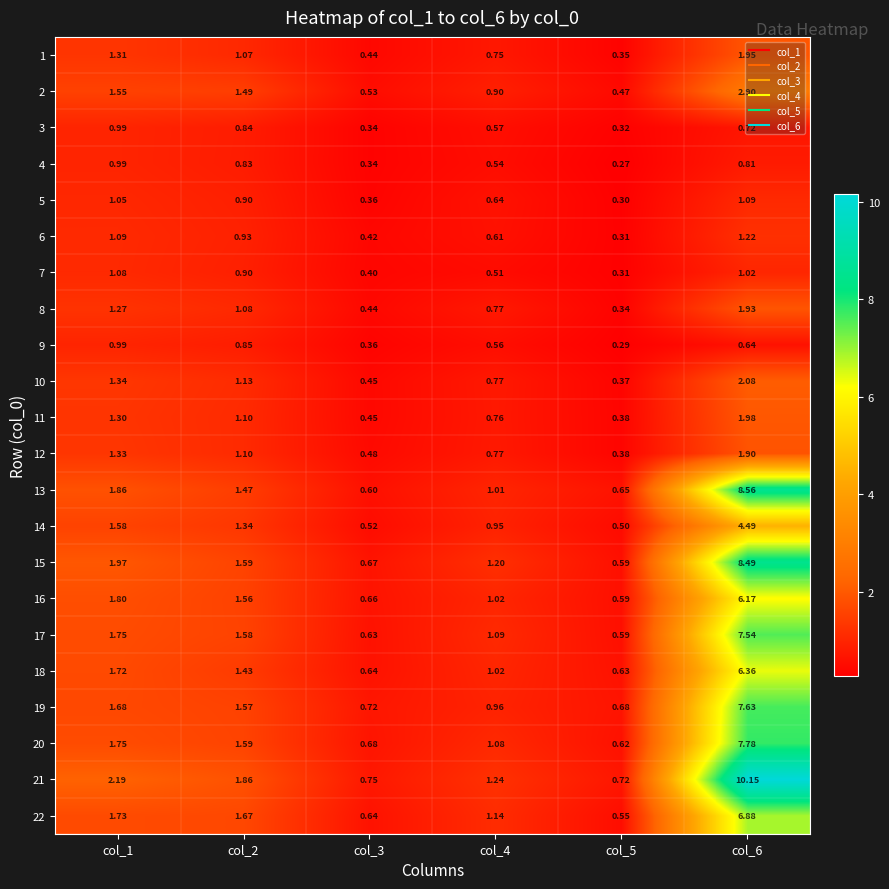

Which label corresponds to the largest value in the chart?

col_6